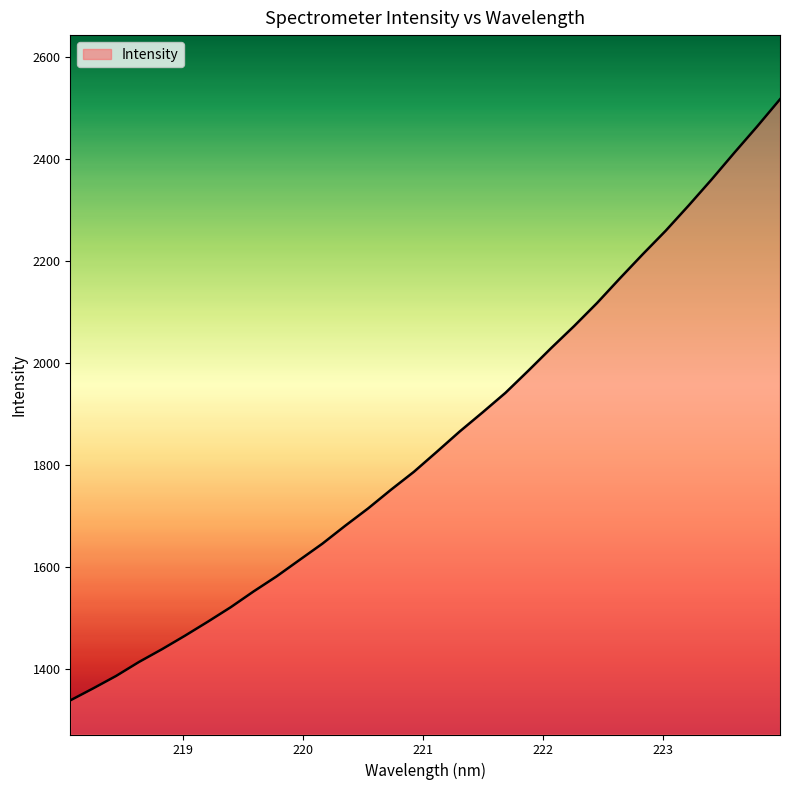

What is the greatest value displayed?

2517.4